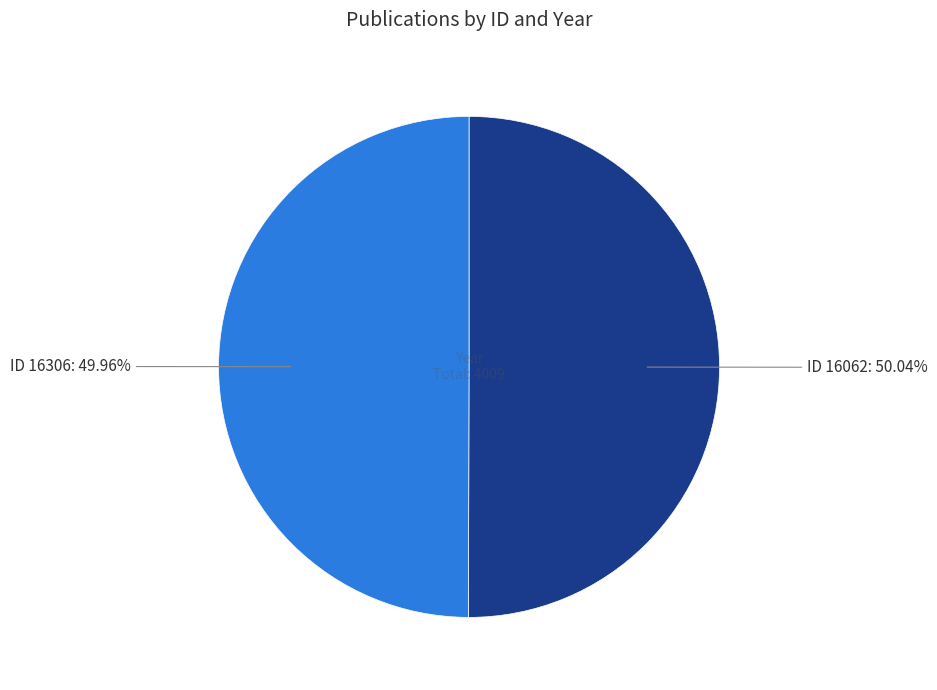

How many segments does this pie chart have?

2